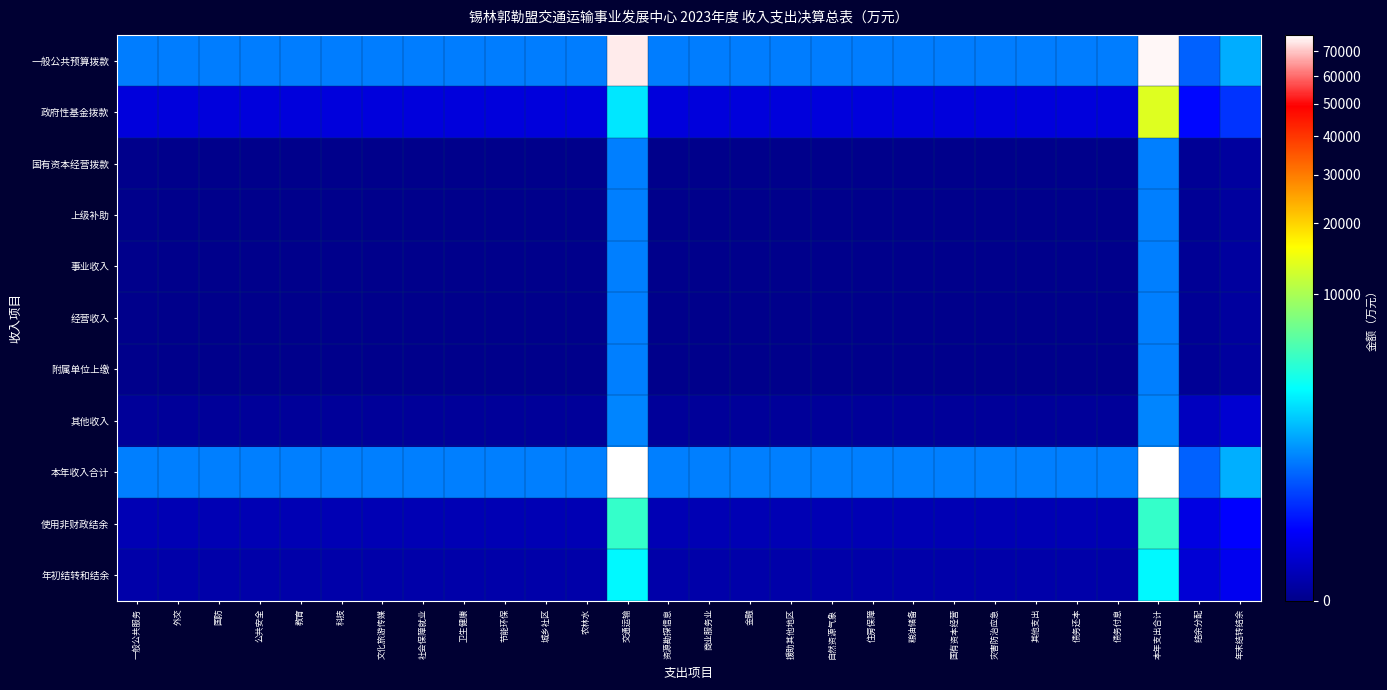

Reading right to left, extract all data points from this chart.

一般公共预算拨款: 年末结转结余=1325.8	结余分配=501.5	本年支出合计=75774.7	债务付息=744.2	债务还本=744.2	其他支出=744.2	灾害防治应急=744.2	国有资本经营=744.2	粮油储备=744.2	住房保障=744.2	自然资源气象=744.2	援助其他地区=744.2	金融=744.2	商业服务业=744.2	资源勘探信息=744.2	交通运输=74420.6	农林水=744.2	城乡社区=744.2	节能环保=744.2	卫生健康=744.2	社会保障就业=744.2	文化旅游传媒=744.2	科技=744.2	教育=744.2	公共安全=744.2	国防=744.2	外交=744.2	一般公共服务=744.2
政府性基金拨款: 年末结转结余=237.4	结余分配=89.8	本年支出合计=13570.0	债务付息=23.9	债务还本=23.9	其他支出=23.9	灾害防治应急=23.9	国有资本经营=23.9	粮油储备=23.9	住房保障=23.9	自然资源气象=23.9	援助其他地区=23.9	金融=23.9	商业服务业=23.9	资源勘探信息=23.9	交通运输=2386.8	农林水=23.9	城乡社区=23.9	节能环保=23.9	卫生健康=23.9	社会保障就业=23.9	文化旅游传媒=23.9	科技=23.9	教育=23.9	公共安全=23.9	国防=23.9	外交=23.9	一般公共服务=23.9
国有资本经营拨款: 年末结转结余=0.2	结余分配=0.0	本年支出合计=771.5	债务付息=0.0	债务还本=0.0	其他支出=0.0	灾害防治应急=0.0	国有资本经营=0.0	粮油储备=0.0	住房保障=0.0	自然资源气象=0.0	援助其他地区=0.0	金融=0.0	商业服务业=0.0	资源勘探信息=0.0	交通运输=771.5	农林水=0.0	城乡社区=0.0	节能环保=0.0	卫生健康=0.0	社会保障就业=0.0	文化旅游传媒=0.0	科技=0.0	教育=0.0	公共安全=0.0	国防=0.0	外交=0.0	一般公共服务=0.0
上级补助: 年末结转结余=0.2	结余分配=0.0	本年支出合计=771.5	债务付息=0.0	债务还本=0.0	其他支出=0.0	灾害防治应急=0.0	国有资本经营=0.0	粮油储备=0.0	住房保障=0.0	自然资源气象=0.0	援助其他地区=0.0	金融=0.0	商业服务业=0.0	资源勘探信息=0.0	交通运输=771.5	农林水=0.0	城乡社区=0.0	节能环保=0.0	卫生健康=0.0	社会保障就业=0.0	文化旅游传媒=0.0	科技=0.0	教育=0.0	公共安全=0.0	国防=0.0	外交=0.0	一般公共服务=0.0
事业收入: 年末结转结余=0.2	结余分配=0.0	本年支出合计=771.5	债务付息=0.0	债务还本=0.0	其他支出=0.0	灾害防治应急=0.0	国有资本经营=0.0	粮油储备=0.0	住房保障=0.0	自然资源气象=0.0	援助其他地区=0.0	金融=0.0	商业服务业=0.0	资源勘探信息=0.0	交通运输=771.5	农林水=0.0	城乡社区=0.0	节能环保=0.0	卫生健康=0.0	社会保障就业=0.0	文化旅游传媒=0.0	科技=0.0	教育=0.0	公共安全=0.0	国防=0.0	外交=0.0	一般公共服务=0.0
经营收入: 年末结转结余=0.2	结余分配=0.0	本年支出合计=771.5	债务付息=0.0	债务还本=0.0	其他支出=0.0	灾害防治应急=0.0	国有资本经营=0.0	粮油储备=0.0	住房保障=0.0	自然资源气象=0.0	援助其他地区=0.0	金融=0.0	商业服务业=0.0	资源勘探信息=0.0	交通运输=771.5	农林水=0.0	城乡社区=0.0	节能环保=0.0	卫生健康=0.0	社会保障就业=0.0	文化旅游传媒=0.0	科技=0.0	教育=0.0	公共安全=0.0	国防=0.0	外交=0.0	一般公共服务=0.0
附属单位上缴: 年末结转结余=0.2	结余分配=0.0	本年支出合计=771.5	债务付息=0.0	债务还本=0.0	其他支出=0.0	灾害防治应急=0.0	国有资本经营=0.0	粮油储备=0.0	住房保障=0.0	自然资源气象=0.0	援助其他地区=0.0	金融=0.0	商业服务业=0.0	资源勘探信息=0.0	交通运输=771.5	农林水=0.0	城乡社区=0.0	节能环保=0.0	卫生健康=0.0	社会保障就业=0.0	文化旅游传媒=0.0	科技=0.0	教育=0.0	公共安全=0.0	国防=0.0	外交=0.0	一般公共服务=0.0
其他收入: 年末结转结余=14.7	结余分配=5.5	本年支出合计=837.9	债务付息=0.1	债务还本=0.1	其他支出=0.1	灾害防治应急=0.1	国有资本经营=0.1	粮油储备=0.1	住房保障=0.1	自然资源气象=0.1	援助其他地区=0.1	金融=0.1	商业服务业=0.1	资源勘探信息=0.1	交通运输=837.9	农林水=0.1	城乡社区=0.1	节能环保=0.1	卫生健康=0.1	社会保障就业=0.1	文化旅游传媒=0.1	科技=0.1	教育=0.1	公共安全=0.1	国防=0.1	外交=0.1	一般公共服务=0.1
本年收入合计: 年末结转结余=1347.0	结余分配=509.5	本年支出合计=77153.5	债务付息=768.2	债务还本=768.2	其他支出=768.2	灾害防治应急=768.2	国有资本经营=768.2	粮油储备=768.2	住房保障=768.2	自然资源气象=768.2	援助其他地区=768.2	金融=768.2	商业服务业=768.2	资源勘探信息=768.2	交通运输=76984.8	农林水=768.2	城乡社区=768.2	节能环保=768.2	卫生健康=768.2	社会保障就业=768.2	文化旅游传媒=768.2	科技=768.2	教育=768.2	公共安全=768.2	国防=768.2	外交=768.2	一般公共服务=768.2
使用非财政结余: 年末结转结余=78.8	结余分配=29.8	本年支出合计=4503.5	债务付息=2.6	债务还本=2.6	其他支出=2.6	灾害防治应急=2.6	国有资本经营=2.6	粮油储备=2.6	住房保障=2.6	自然资源气象=2.6	援助其他地区=2.6	金融=2.6	商业服务业=2.6	资源勘探信息=2.6	交通运输=4503.5	农林水=2.6	城乡社区=2.6	节能环保=2.6	卫生健康=2.6	社会保障就业=2.6	文化旅游传媒=2.6	科技=2.6	教育=2.6	公共安全=2.6	国防=2.6	外交=2.6	一般公共服务=2.6
年初结转和结余: 年末结转结余=48.9	结余分配=18.5	本年支出合计=2794.8	债务付息=1.0	债务还本=1.0	其他支出=1.0	灾害防治应急=1.0	国有资本经营=1.0	粮油储备=1.0	住房保障=1.0	自然资源气象=1.0	援助其他地区=1.0	金融=1.0	商业服务业=1.0	资源勘探信息=1.0	交通运输=2794.8	农林水=1.0	城乡社区=1.0	节能环保=1.0	卫生健康=1.0	社会保障就业=1.0	文化旅游传媒=1.0	科技=1.0	教育=1.0	公共安全=1.0	国防=1.0	外交=1.0	一般公共服务=1.0